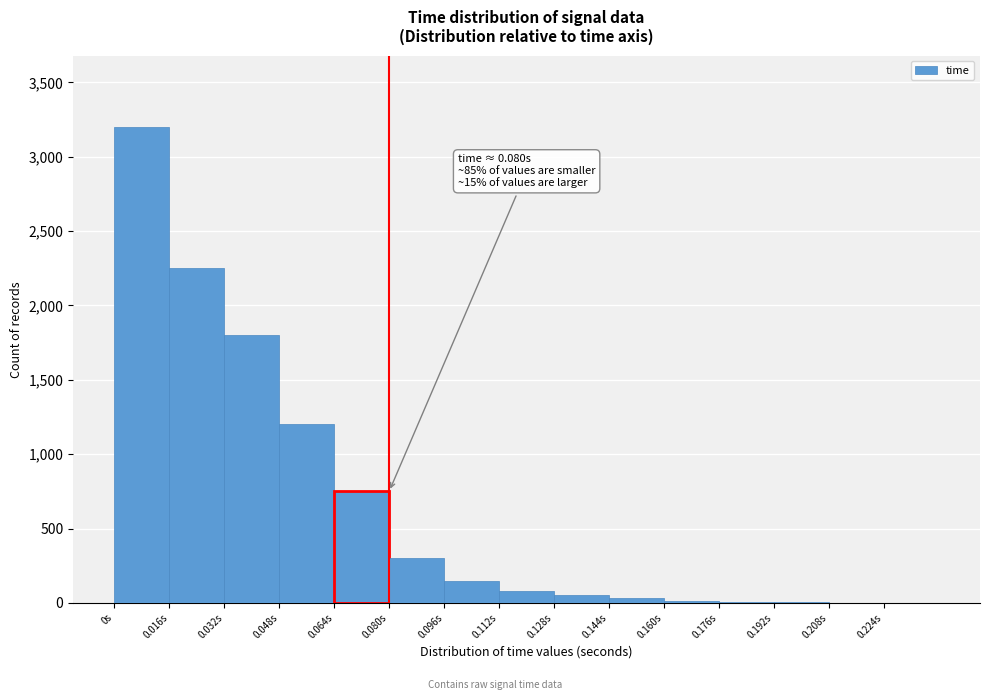

Over which range of the x-axis is the bar tallest?

0.000 to 0.016